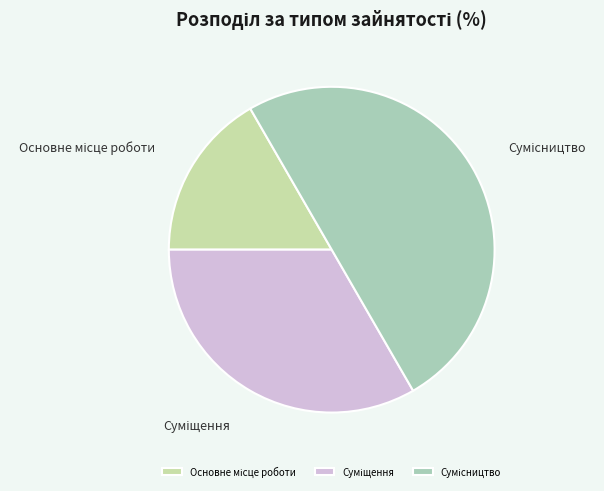

Is there any slice that represents more than half of the pie?

No